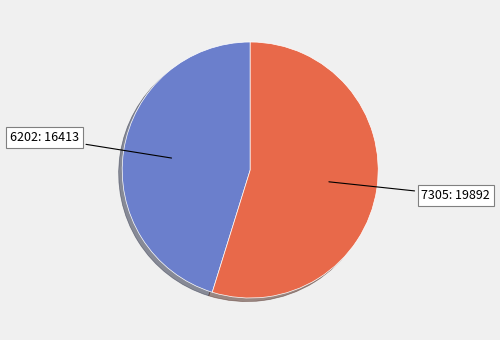

Is it true that 7305: 19892 is 55% of the pie?

True